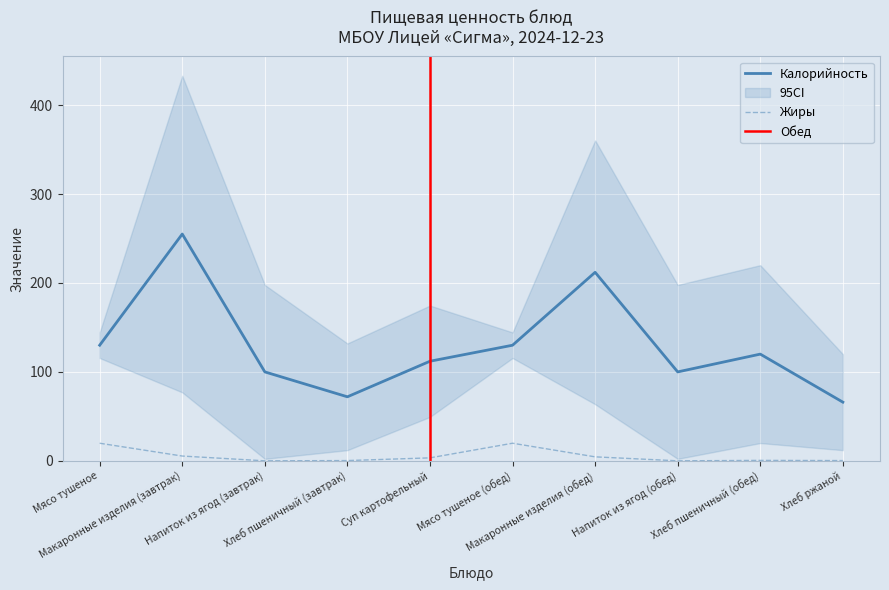

True or false: Калорийность and Жиры cross at least once.

False